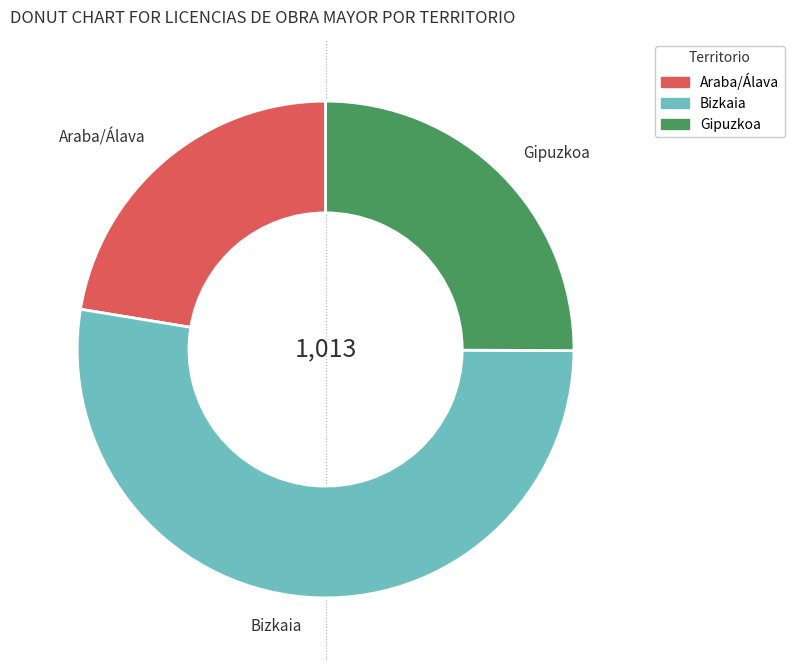

Rank the categories by value from highest to lowest.

Bizkaia, Gipuzkoa, Araba/Álava